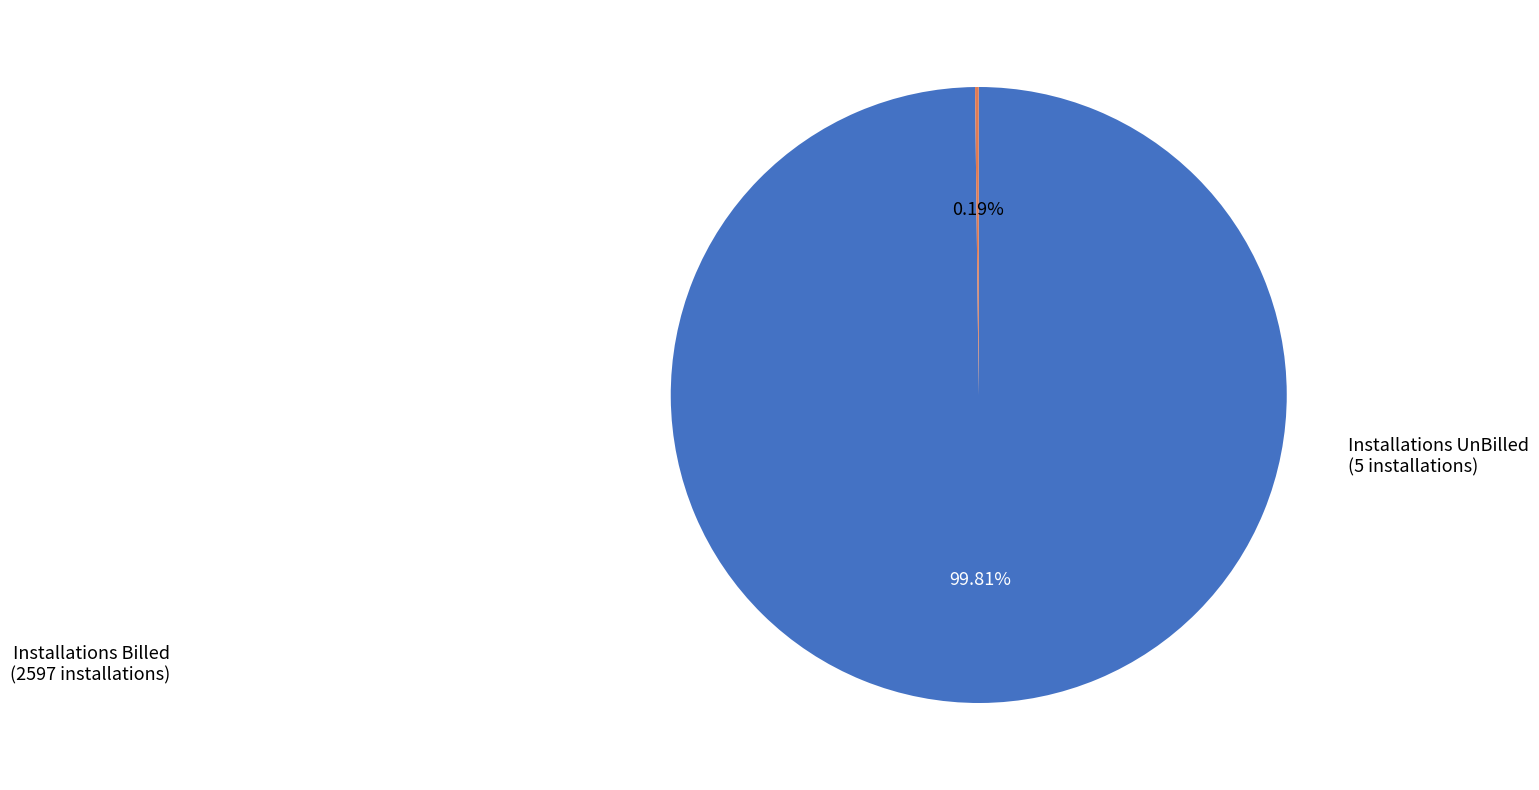

Does any single category account for the majority?

Yes